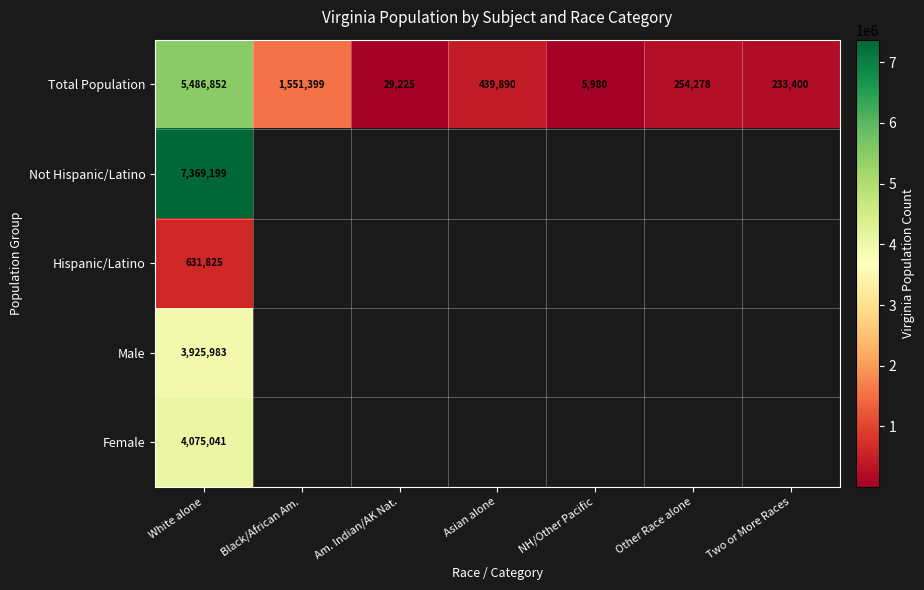

The value of Male at White alone is 3925983. True or false?

True